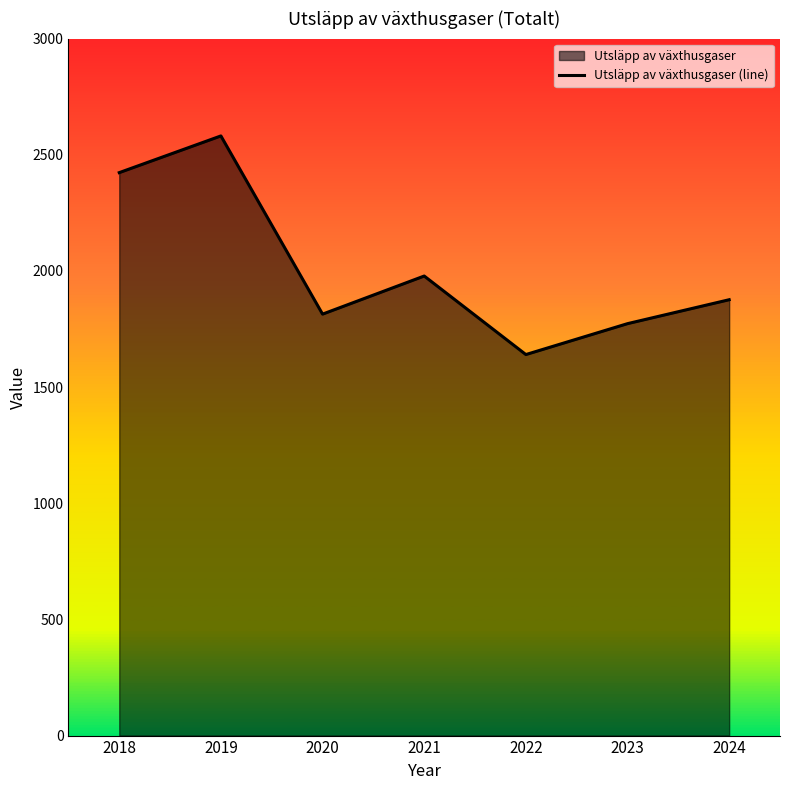

What is the difference between the second highest and minimum values?

783